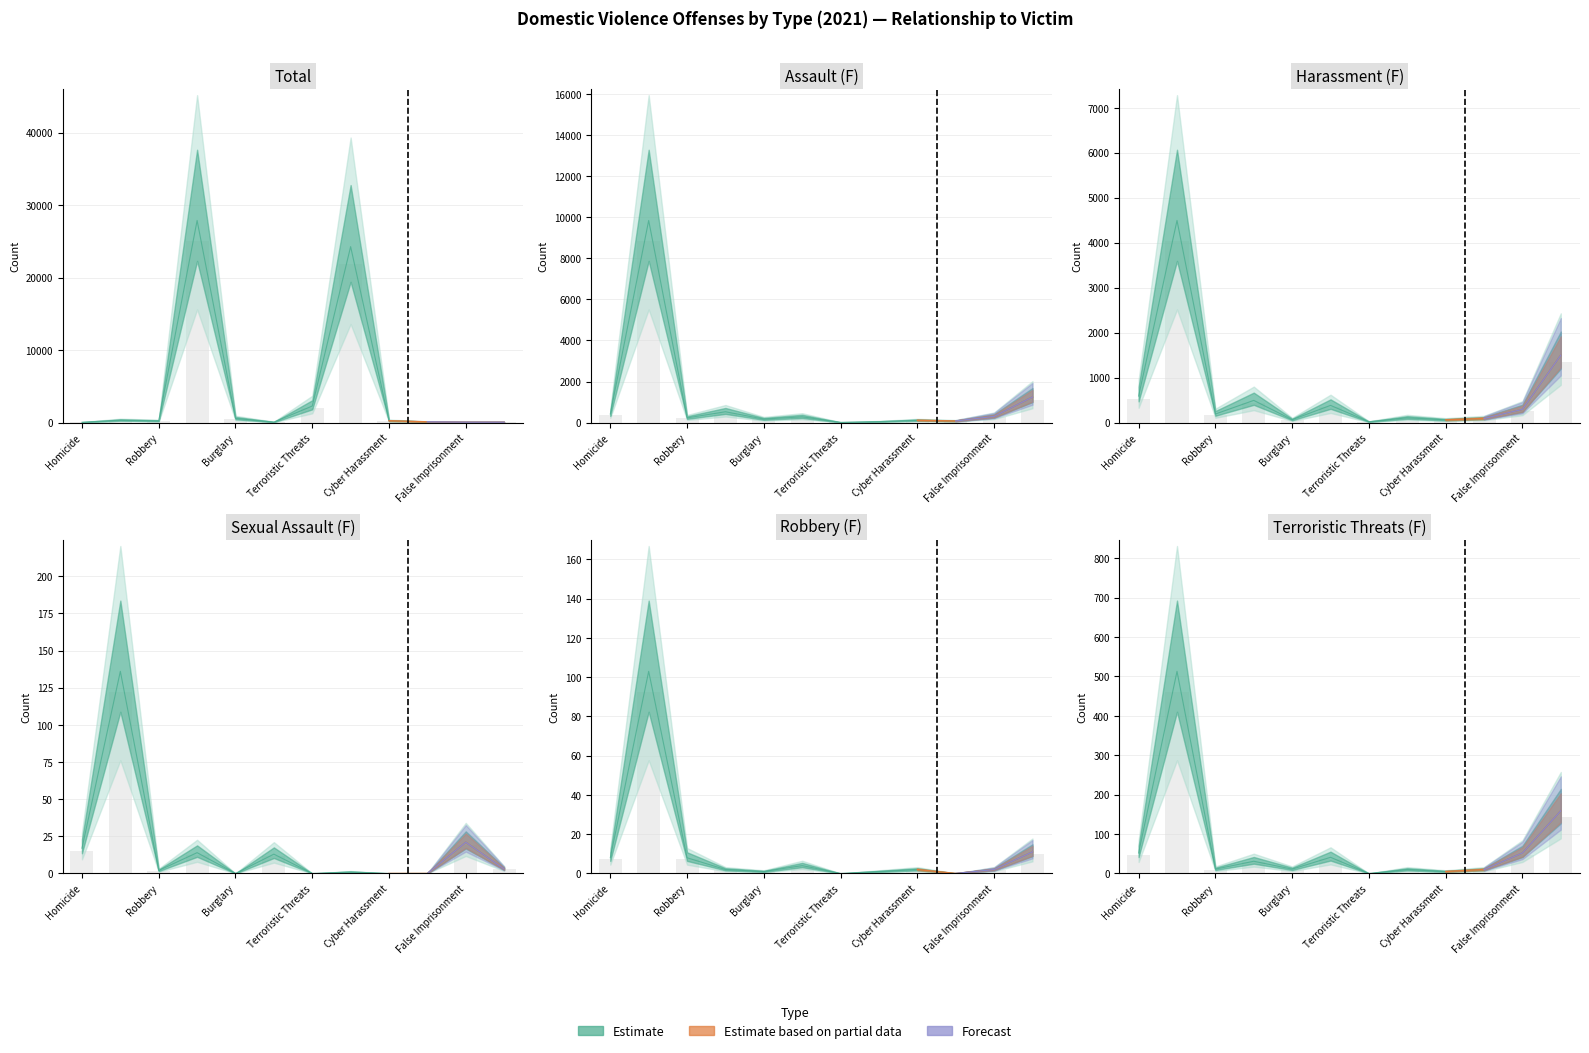

How many data points in Terroristic_Threats_F are above 31?

5